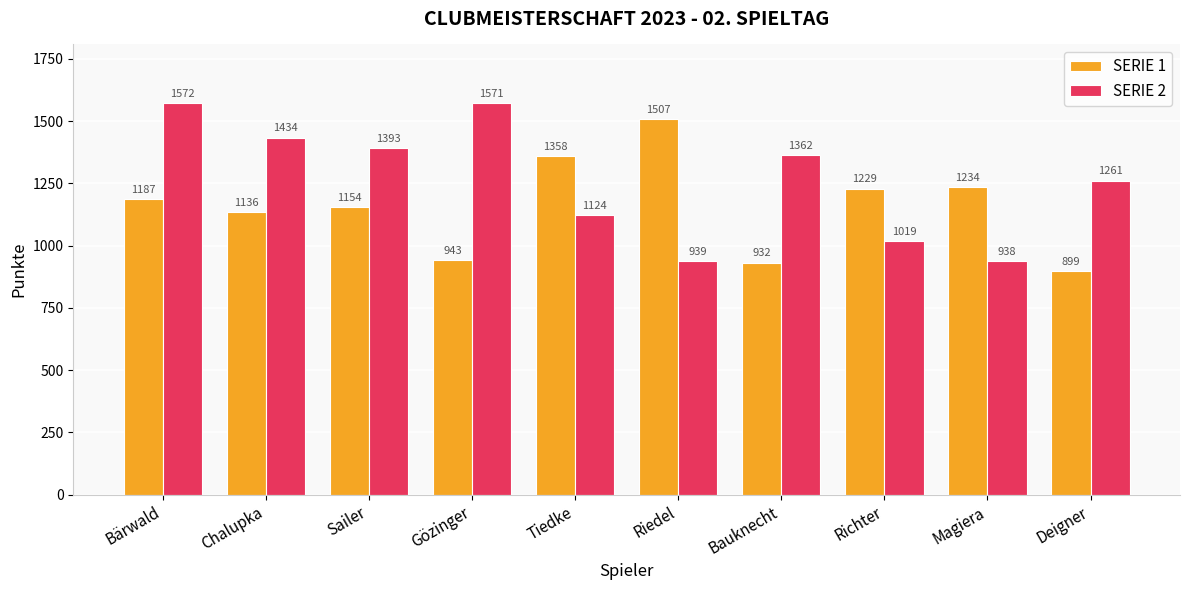

What is the label of the 9th bar from the right?

Chalupka